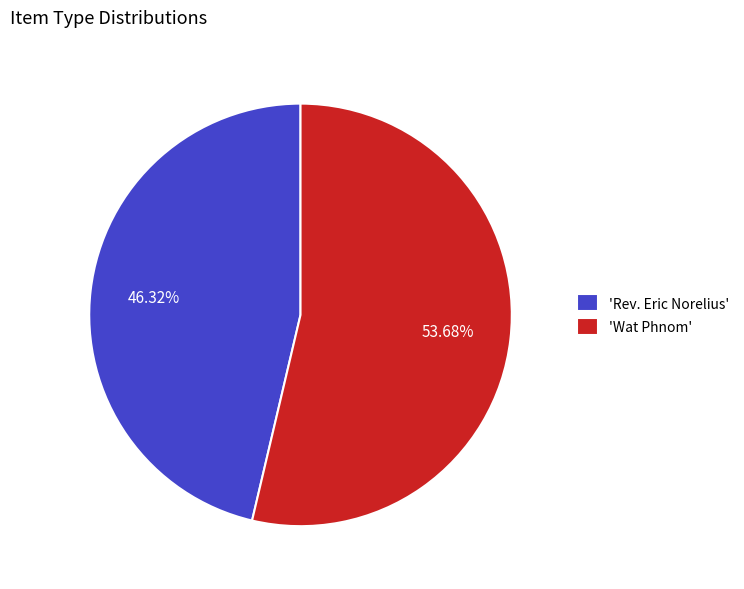

Do 'Rev. Eric Norelius' and 'Wat Phnom' together represent more than half of the pie?

Yes